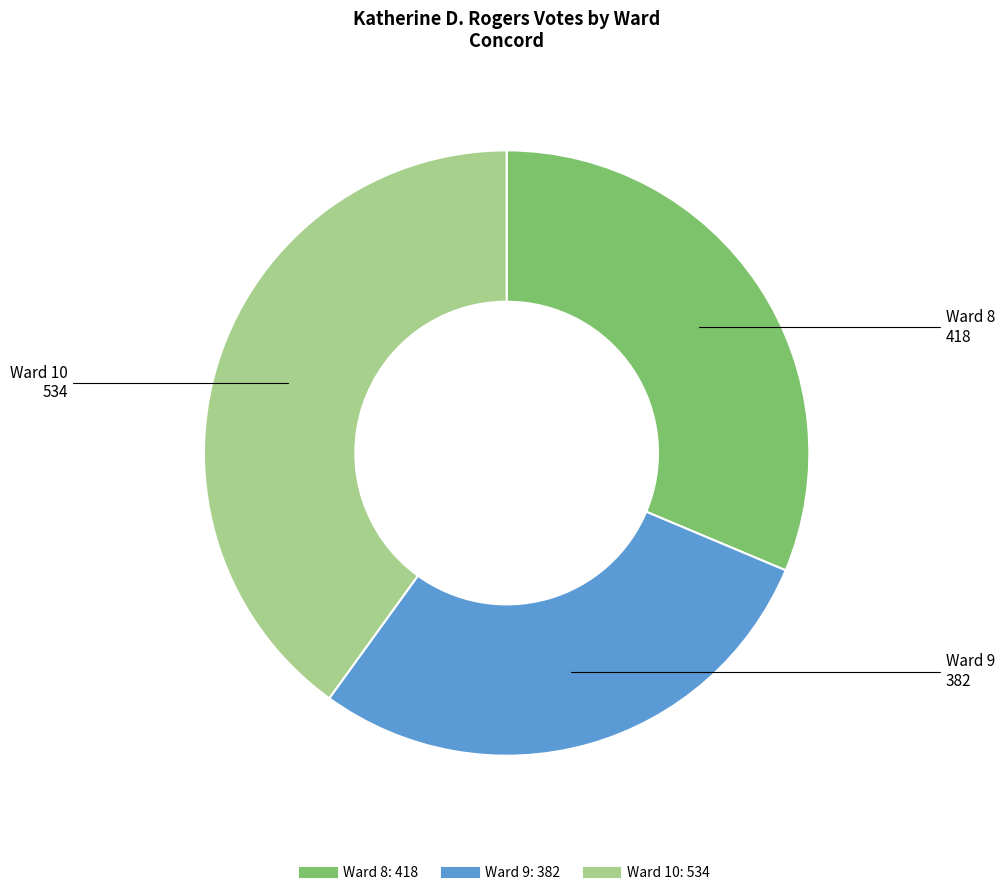

True or false: Ward 9 accounts for 29% of the total.

True